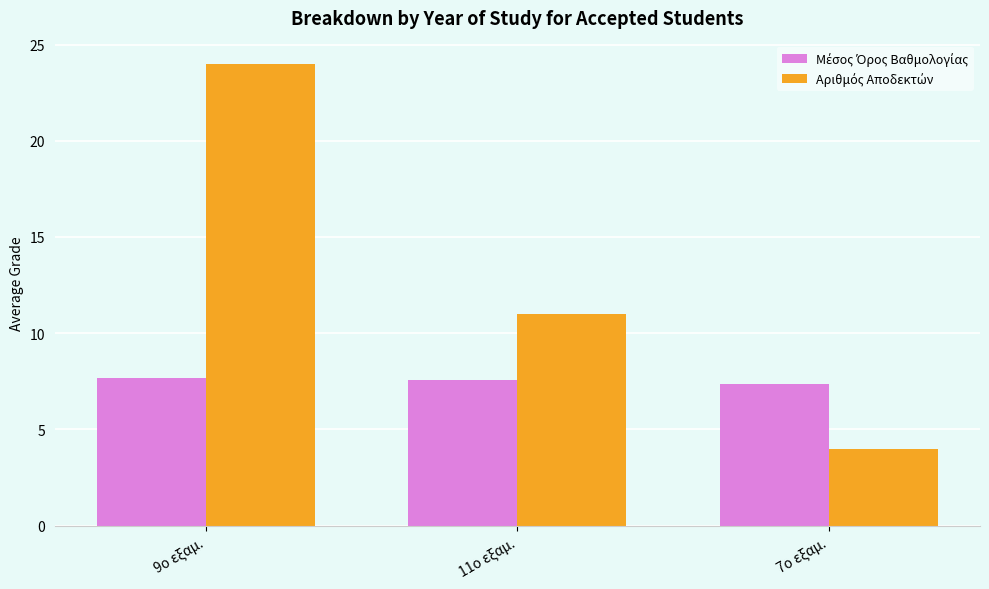

What position from the left is 7ο εξαμ.?

3